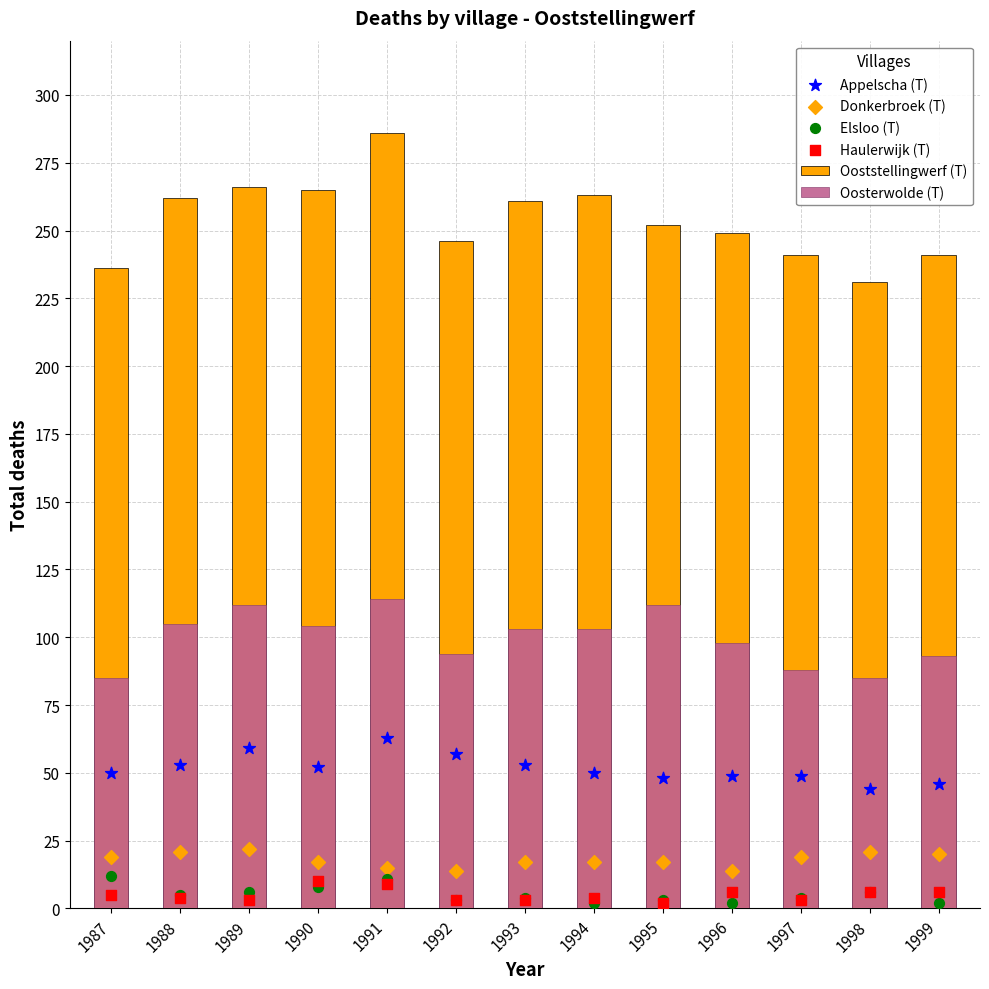

Which series reaches the minimum Y coordinate?

Elsloo (T)